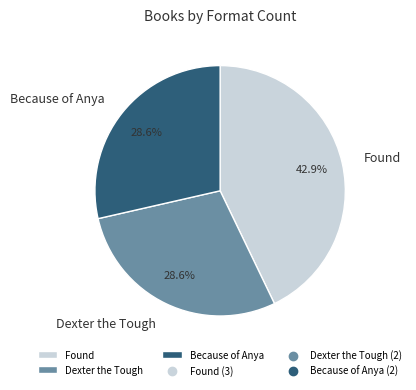

Which has a higher value, Because of Anya or Found?

Found